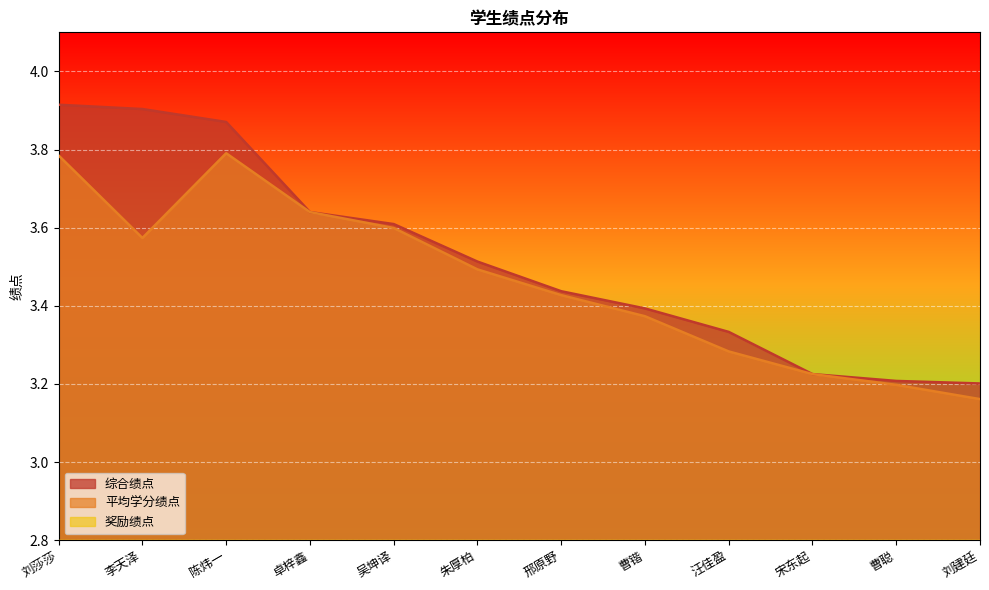

How many interior local valleys does the 平均学分绩点 series have?

1